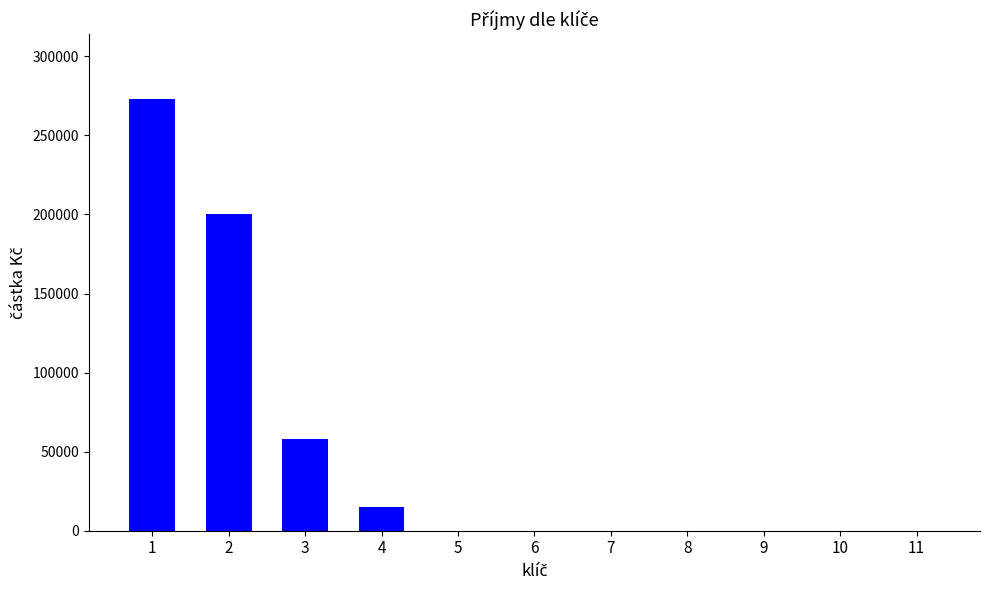

How many distinct data groups are displayed?

1